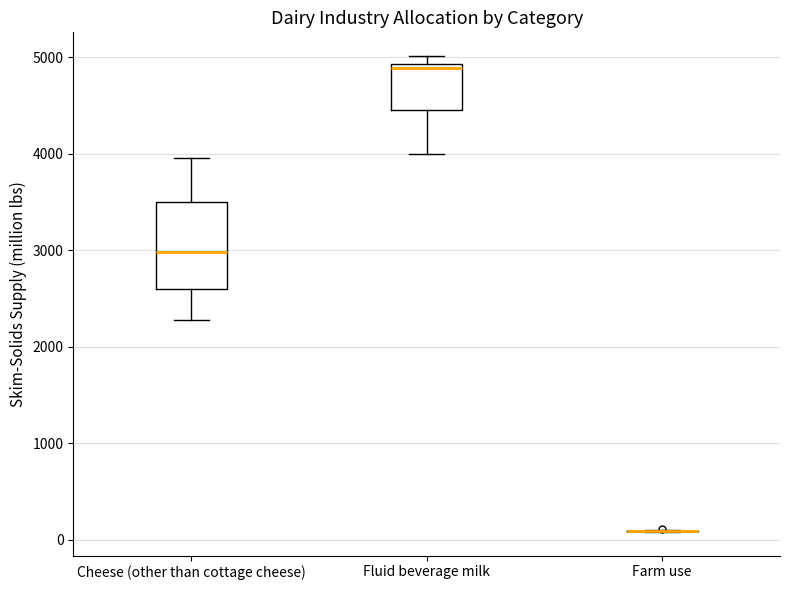

Where is the upper edge of the box for Fluid beverage milk on the y-axis? The values are not printed on the chart, so give them approximately, as read against the axis.

4900